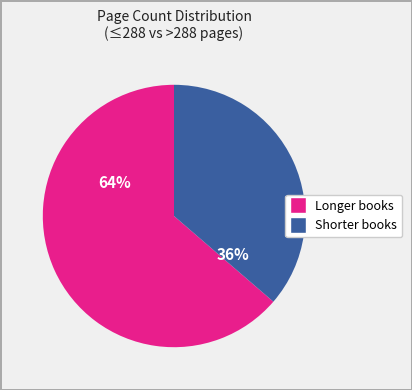

Is there a majority slice in this chart?

Yes